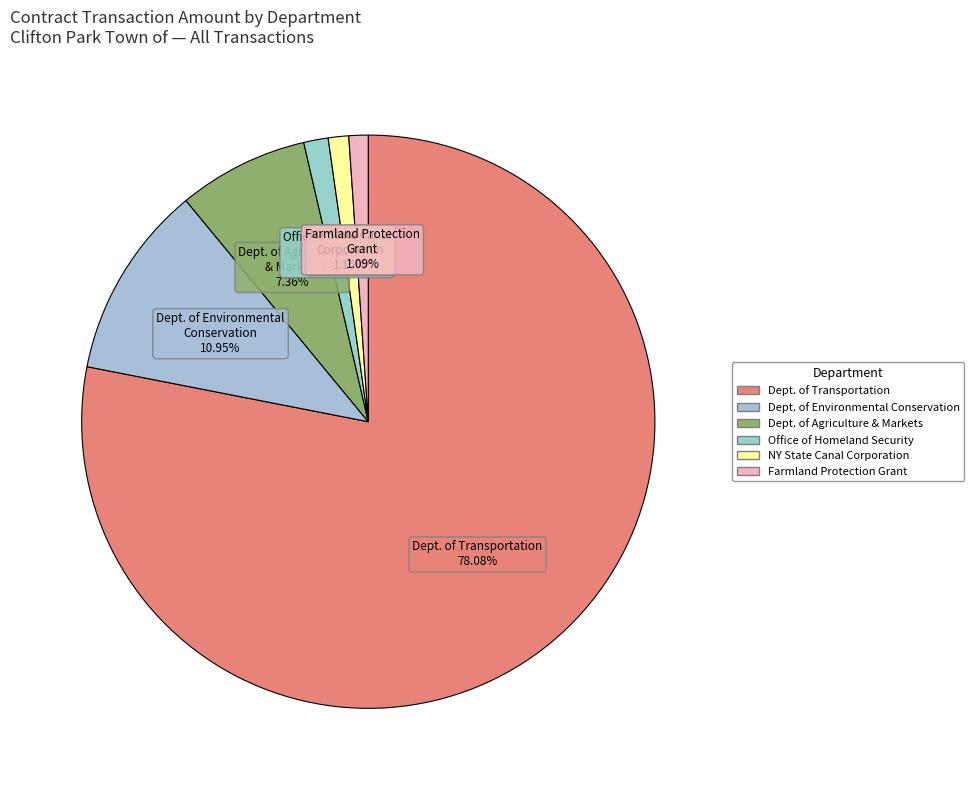

Rank the categories by value from lowest to highest.

Department of Agriculture & Markets (Farmland), New York State Canal Corporation, Office of Homeland Security and Emergency Services, Department of Agriculture & Markets, Department of Environmental Conservation, Department of Transportation